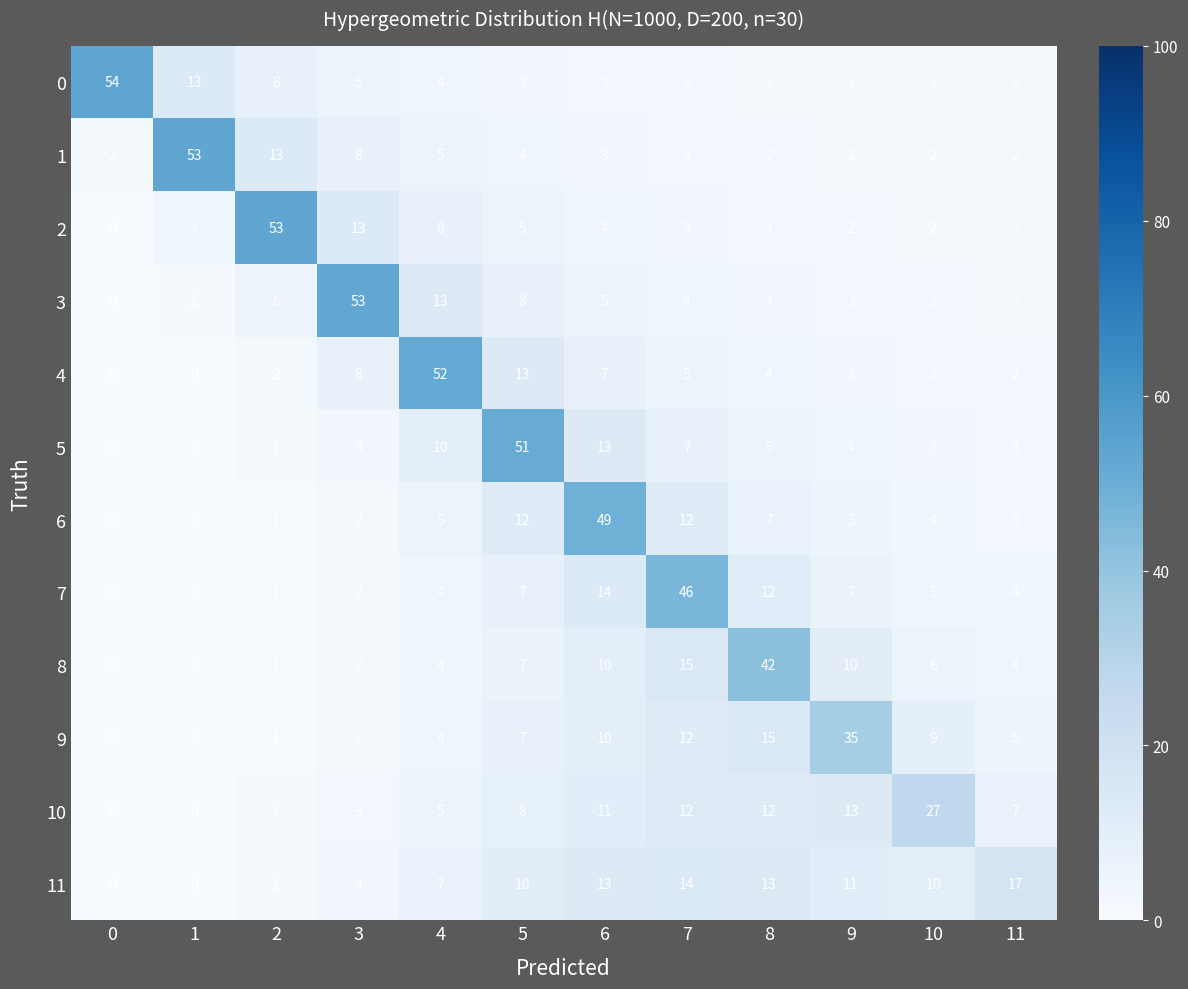

The 8 series shows 10 at 10. True or false?

False